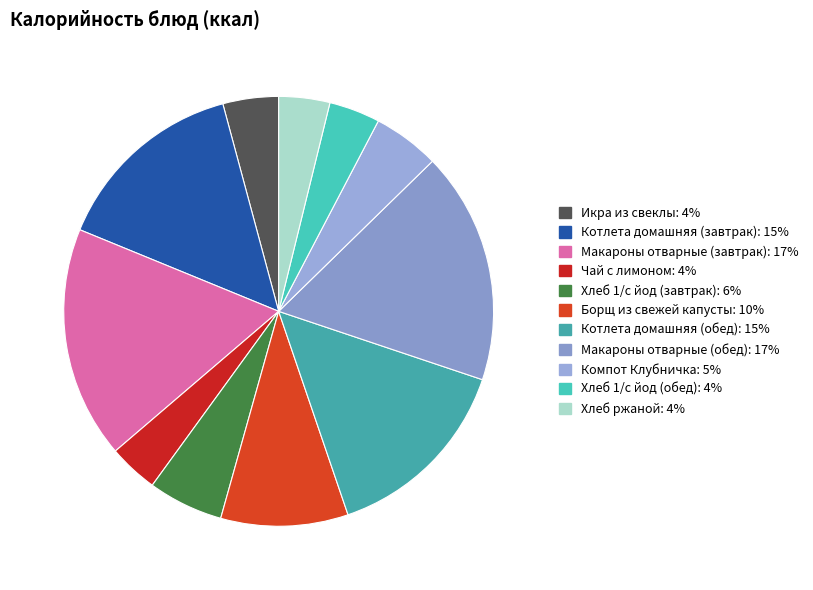

What is the smallest slice in the pie chart?

Чай с лимоном